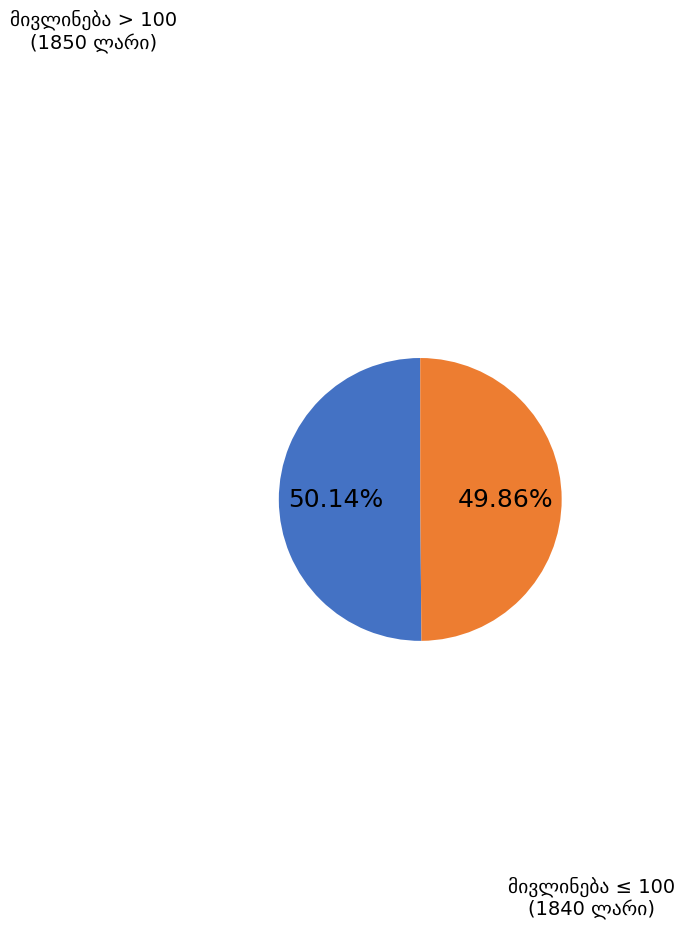

To the nearest percent, what is the average slice percentage?

50%